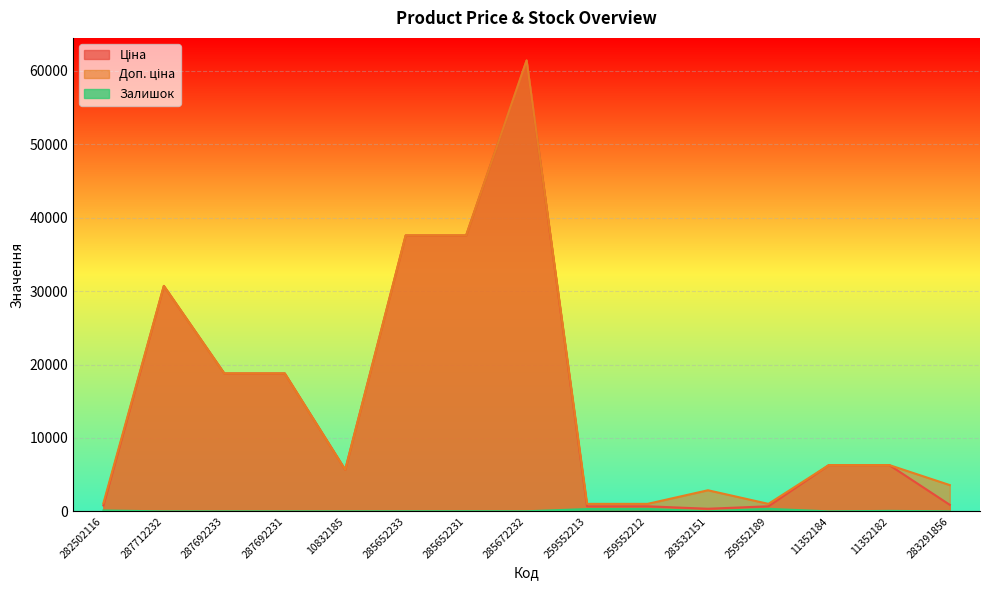

True or false: Доп. ціна and Залишок intersect in this chart.

False